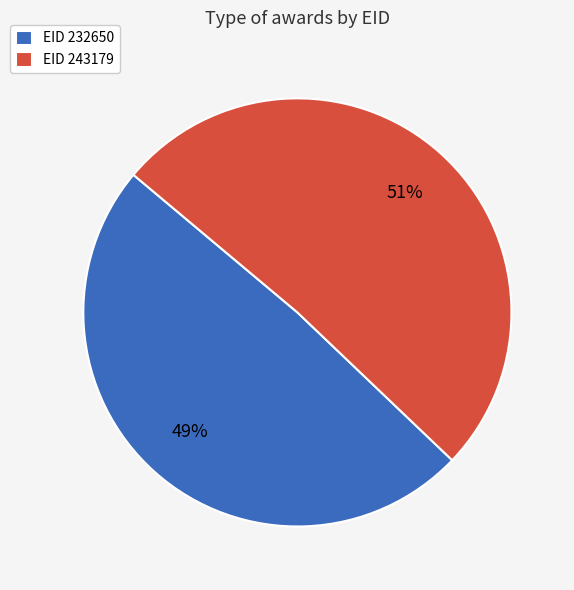

Which slice is the smallest?

EID 232650